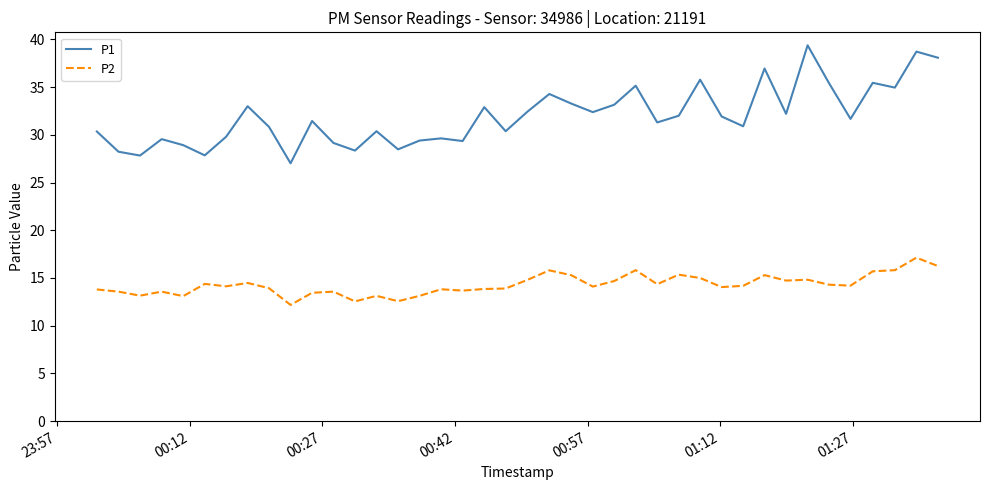

Rank the series by their maximum value, from highest to lowest.

P1, P2